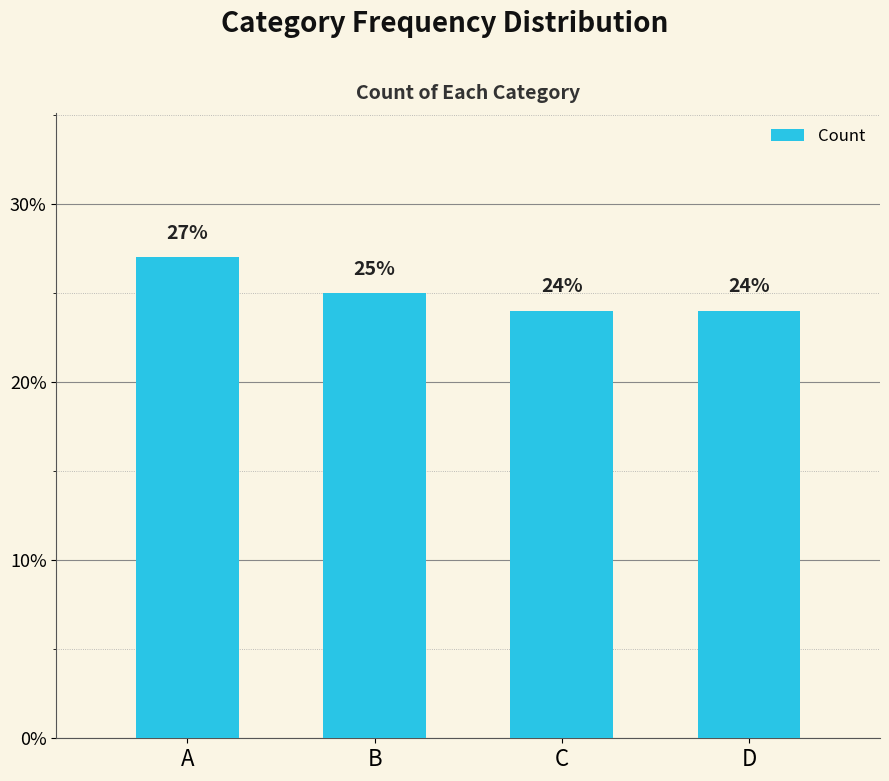

What is the value of the 2nd bar from the left?

25